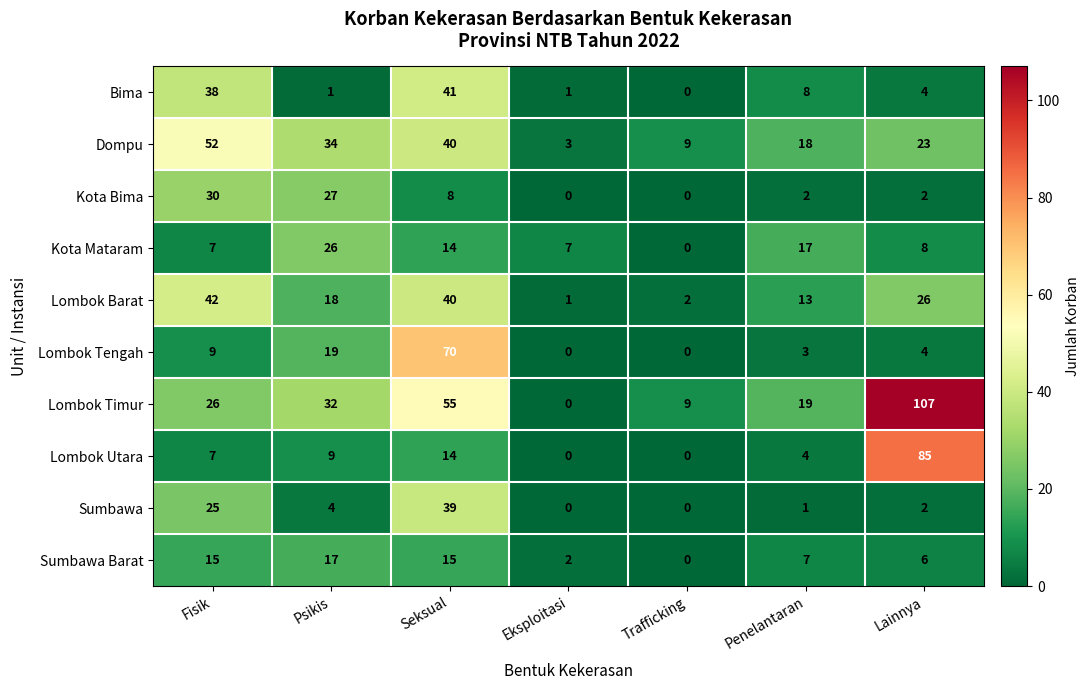

At Psikis, list the series in order from largest to smallest.

Dompu, Lombok Timur, Kota Bima, Kota Mataram, Lombok Tengah, Lombok Barat, Sumbawa Barat, Lombok Utara, Sumbawa, Bima